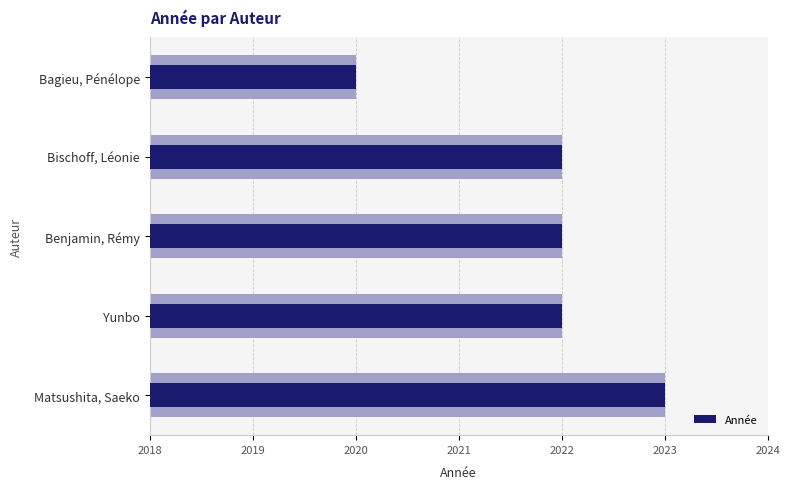

Does the chart contain stacked bars?

No